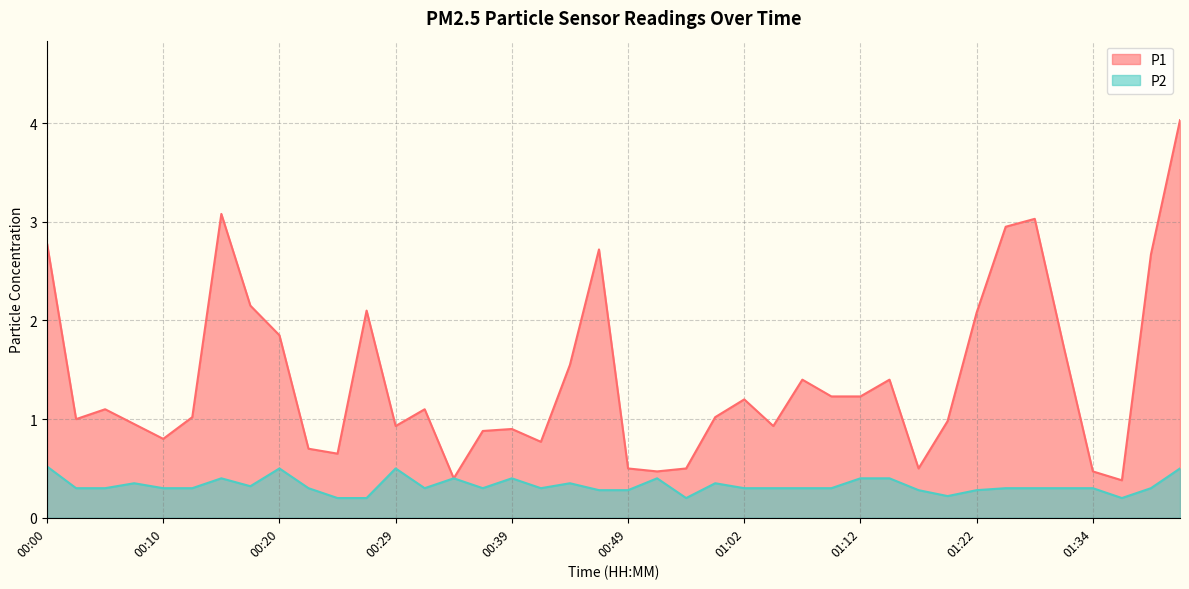

How many data points does each series have?

40